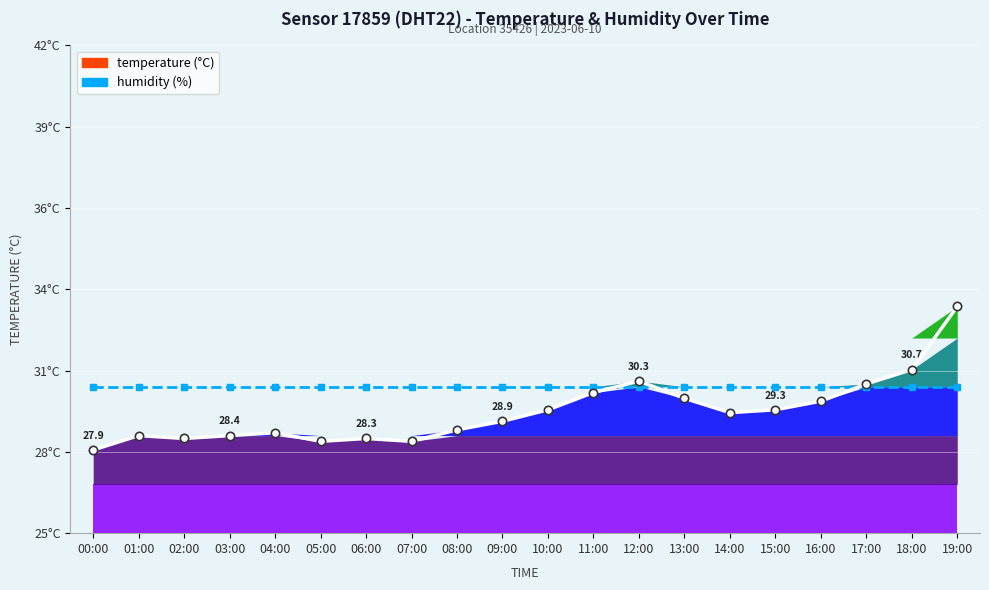

What is the smallest value displayed?

27.9